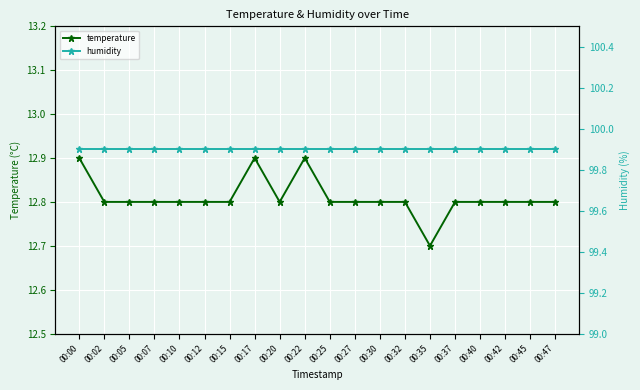

What is the lowest value of the temperature series?

12.7